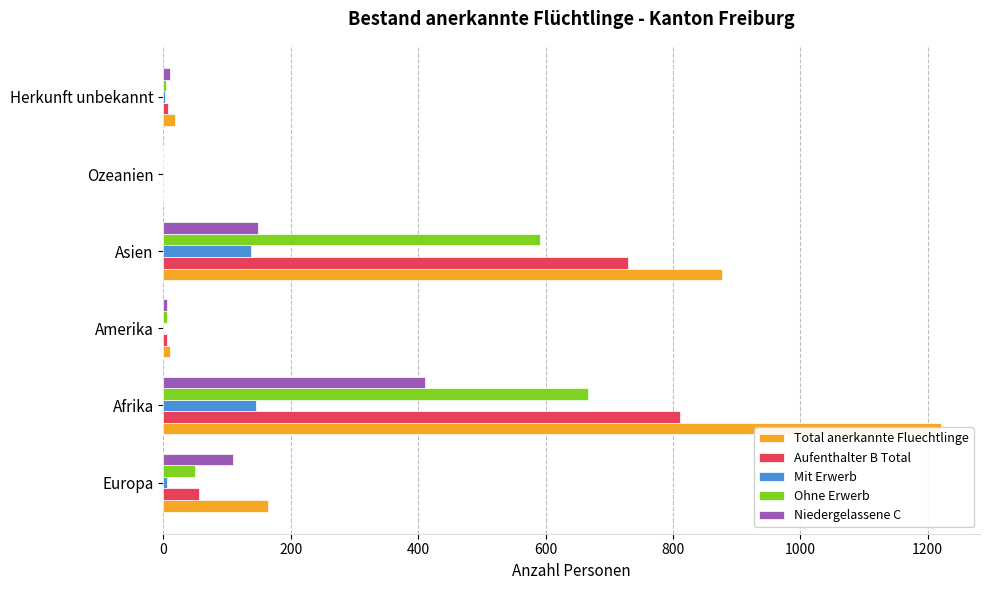

What are all the series names shown in the legend?

Total anerkannte Fluechtlinge, Aufenthalter B Total, Mit Erwerb, Ohne Erwerb, Niedergelassene C